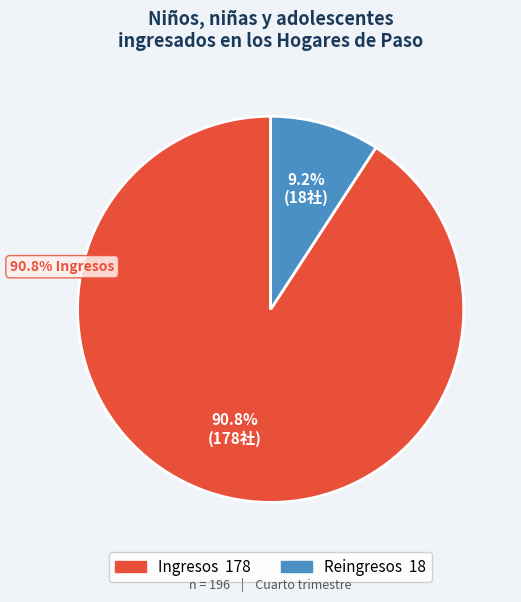

What is the change in value from Ingresos to Reingresos?

-160